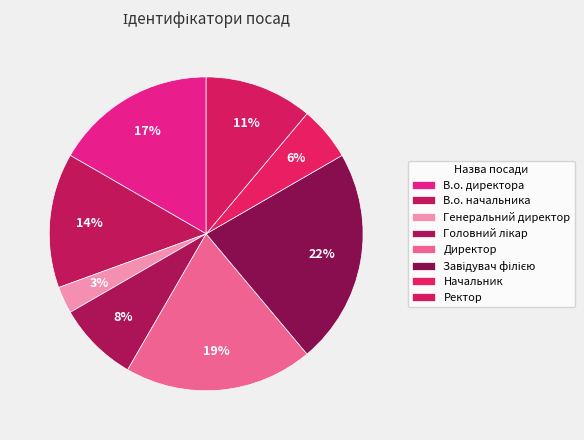

To the nearest percent, what is the average slice percentage?

12%